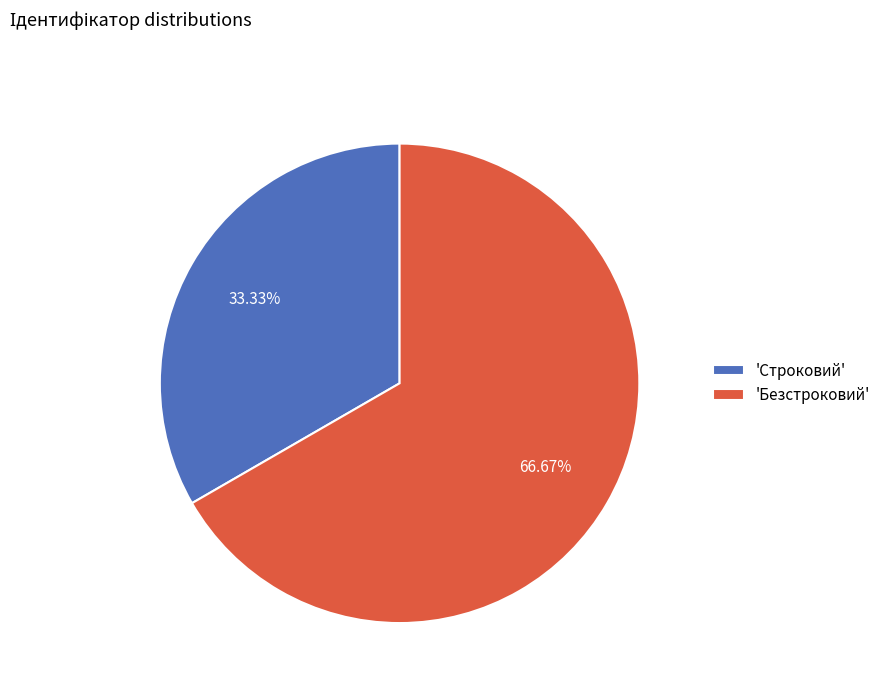

How many slices are in this pie chart?

2